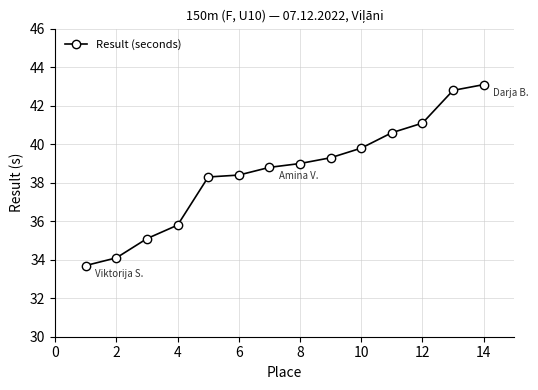

How many values are below 39?

7